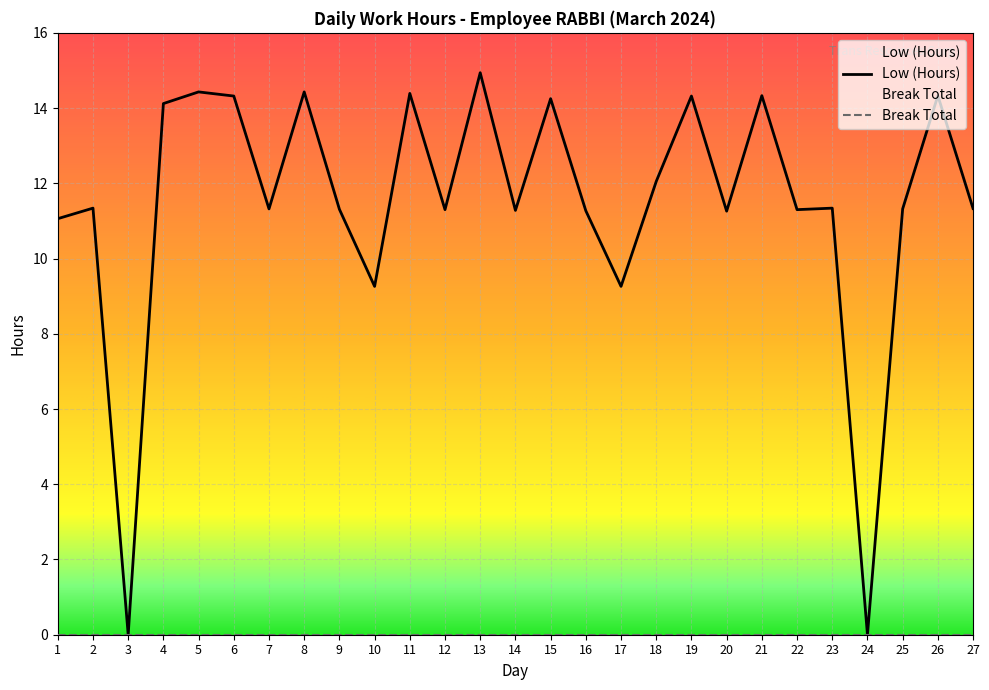

Rank the categories by value from highest to lowest.

13, 5, 8, 11, 21, 26, 6, 19, 15, 4, 18, 2, 23, 27, 7, 25, 9, 12, 22, 14, 16, 20, 1, 10, 17, 3, 24